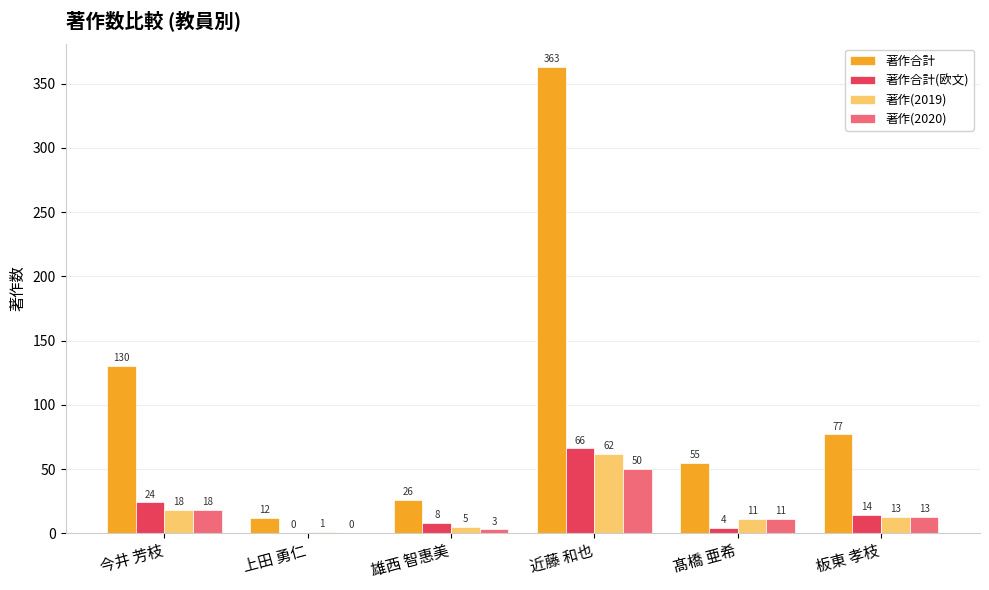

At which label is 著作合計 closest to 187?

今井 芳枝